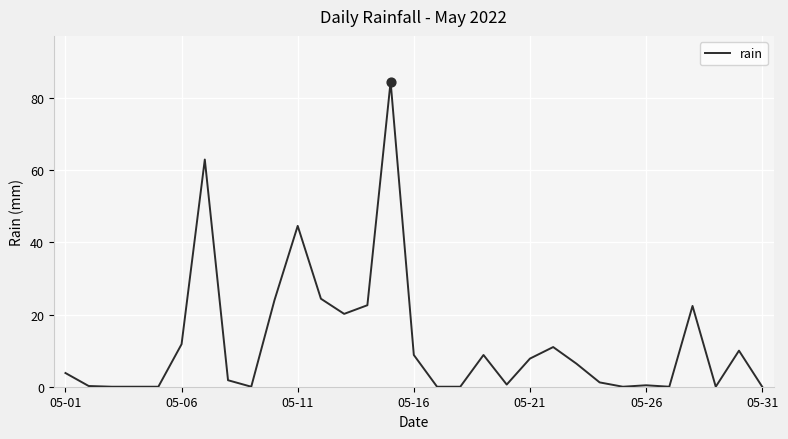

What is the greatest value displayed?

84.6